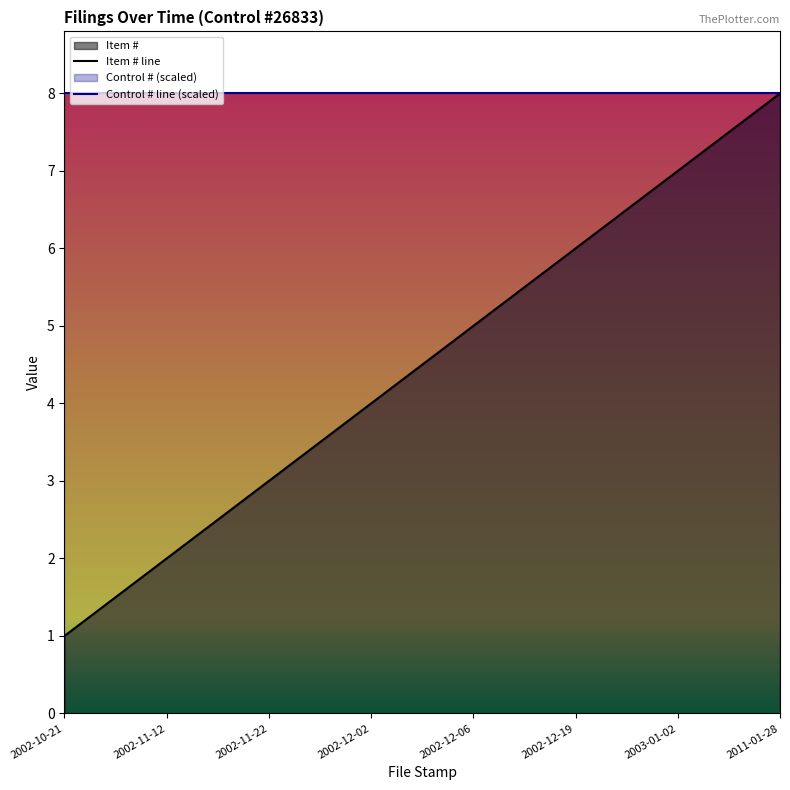

What is the difference between the second highest and minimum values?

6